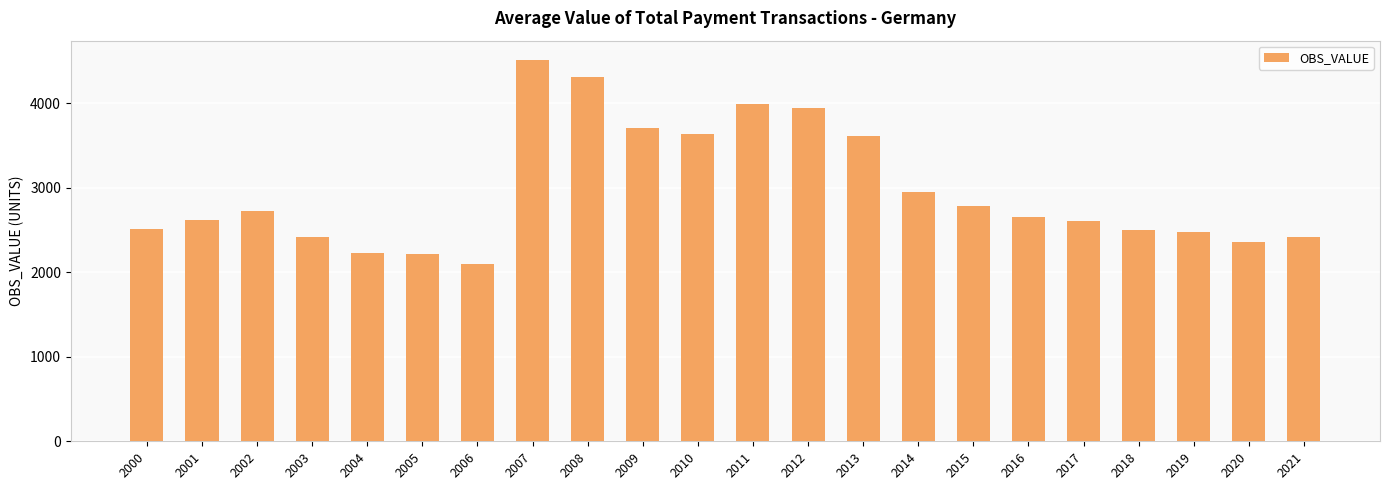

How many series are shown in this chart?

1